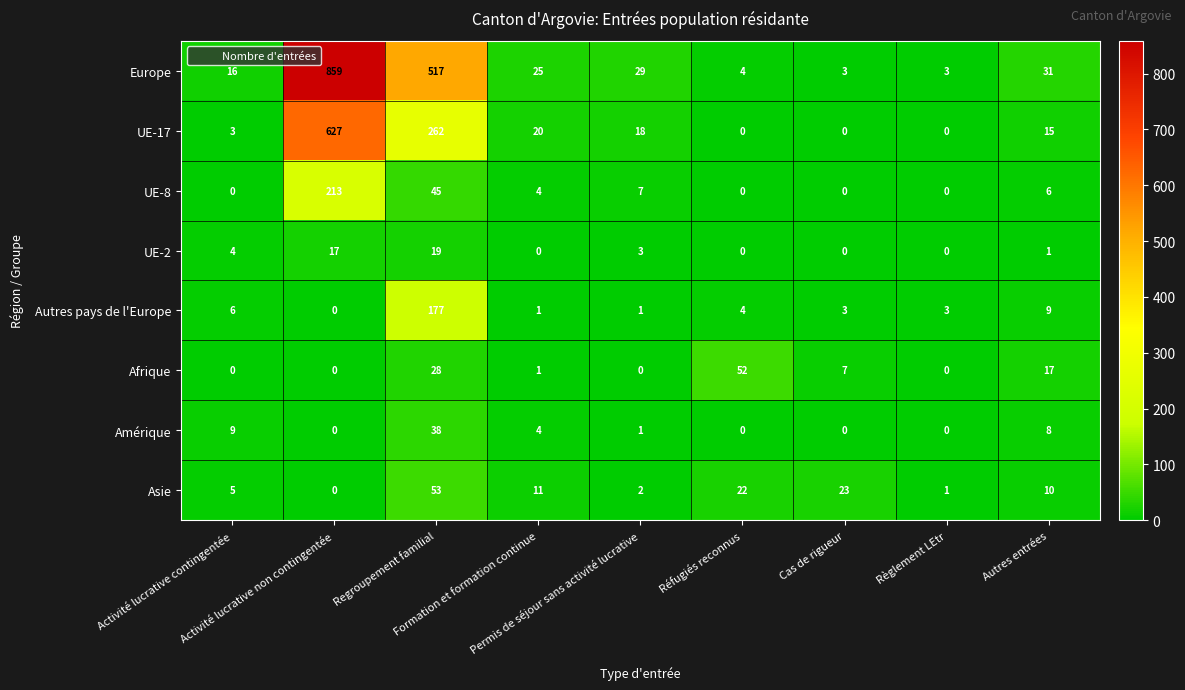

Which series has the largest range (max minus min)?

Europe